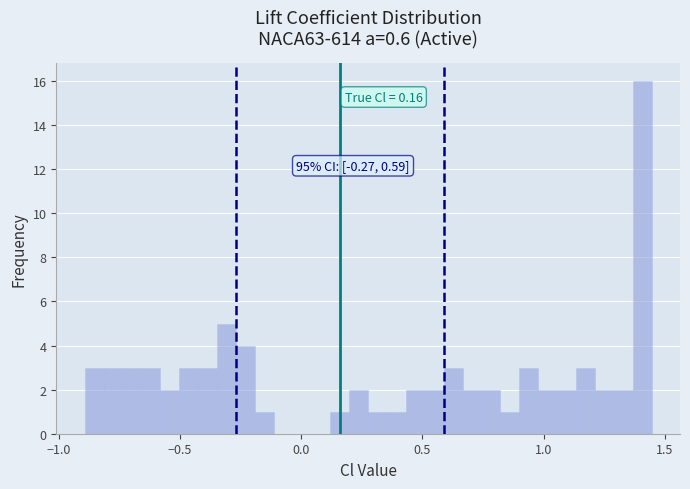

Read against the x-axis, roughly where is the centre of the tallest bar?

1.40